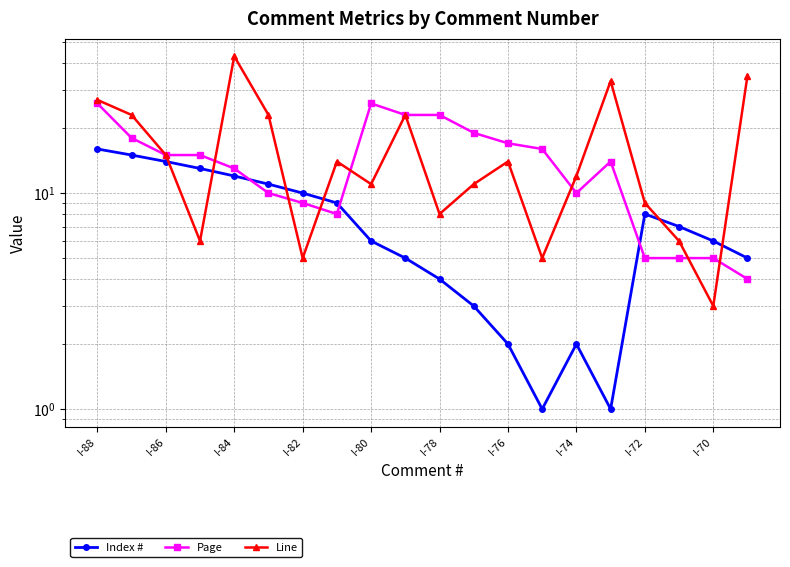

True or false: Index # has a value of 16 at I-88.

True